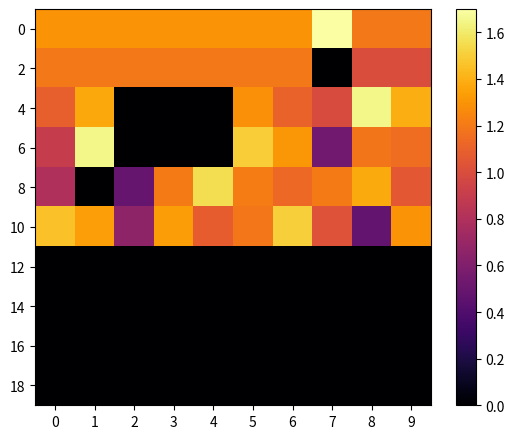

How many series are shown in this chart?

10